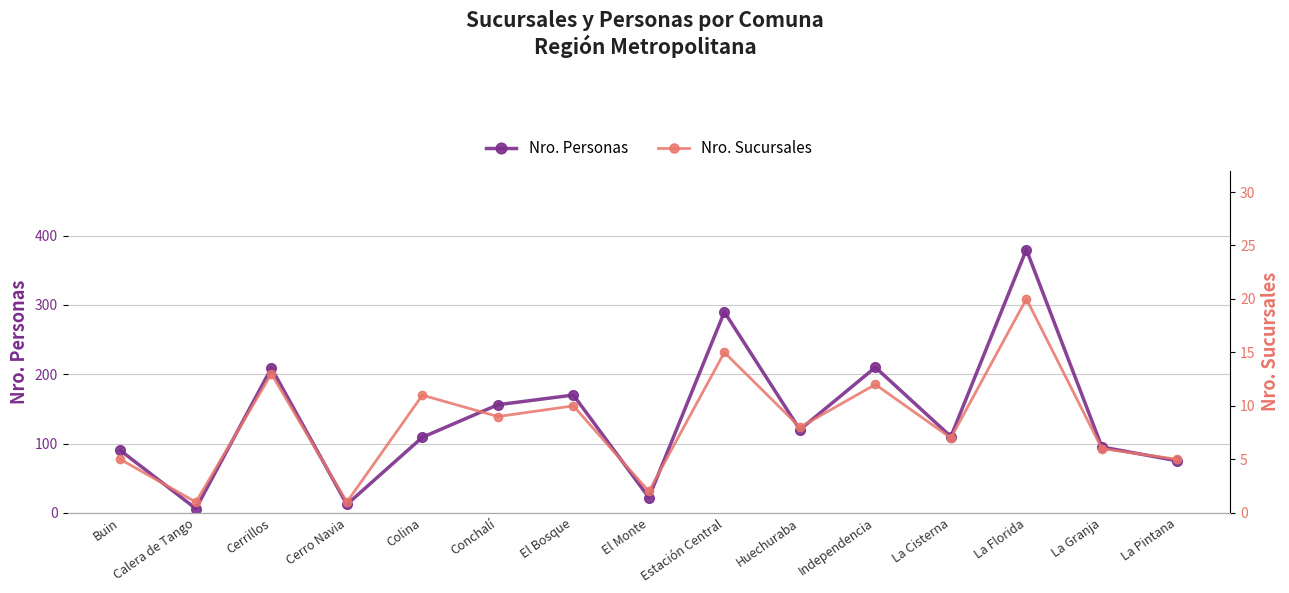

How many lines are shown in the chart?

2